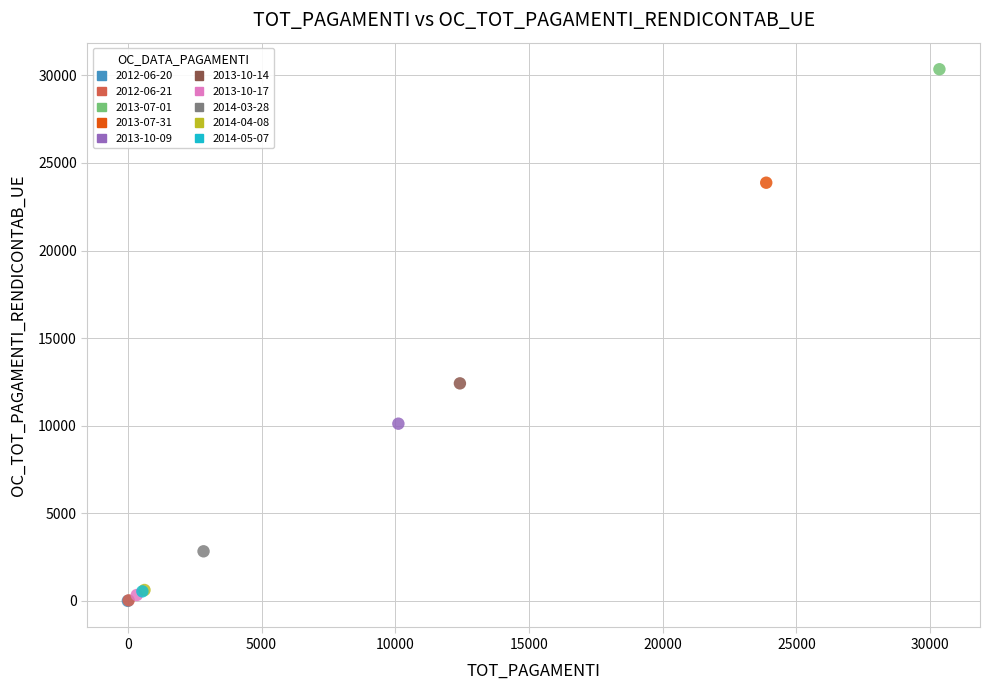

Which series reaches the maximum Y coordinate?

2013-07-01